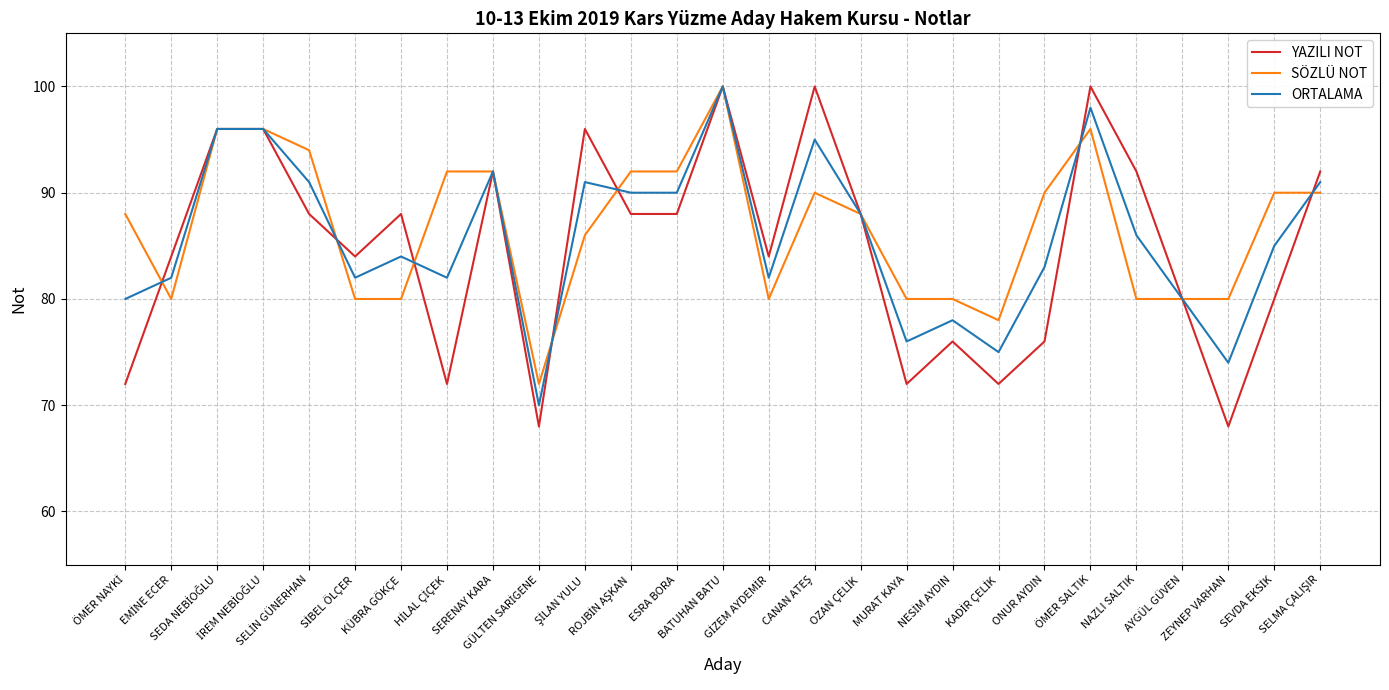

True or false: ORTALAMA and YAZILI NOT intersect in this chart.

True